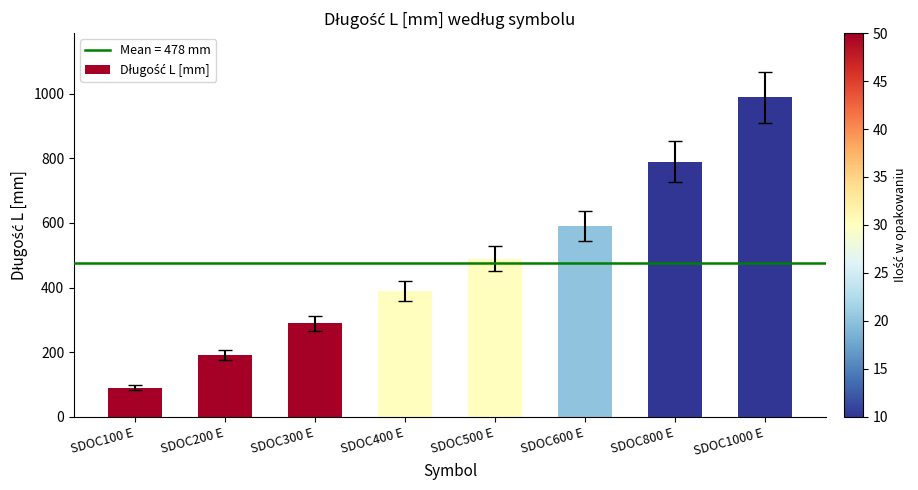

How many distinct data groups are displayed?

1